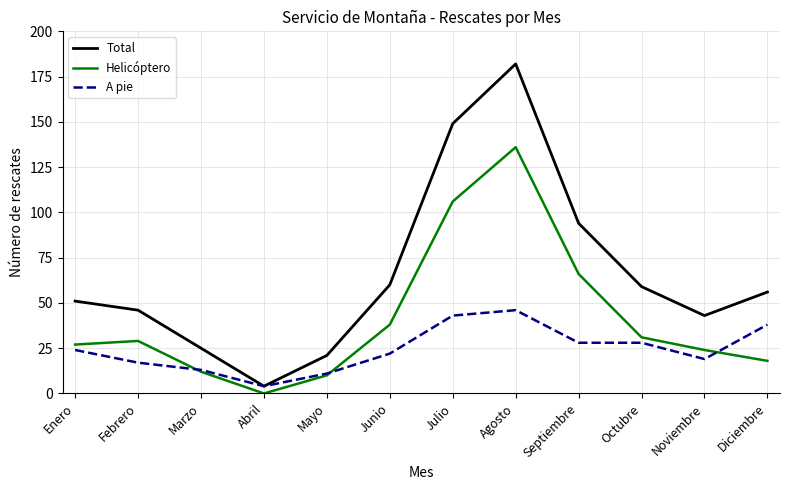

True or false: Helicóptero has more than 1 interior local peaks.

True